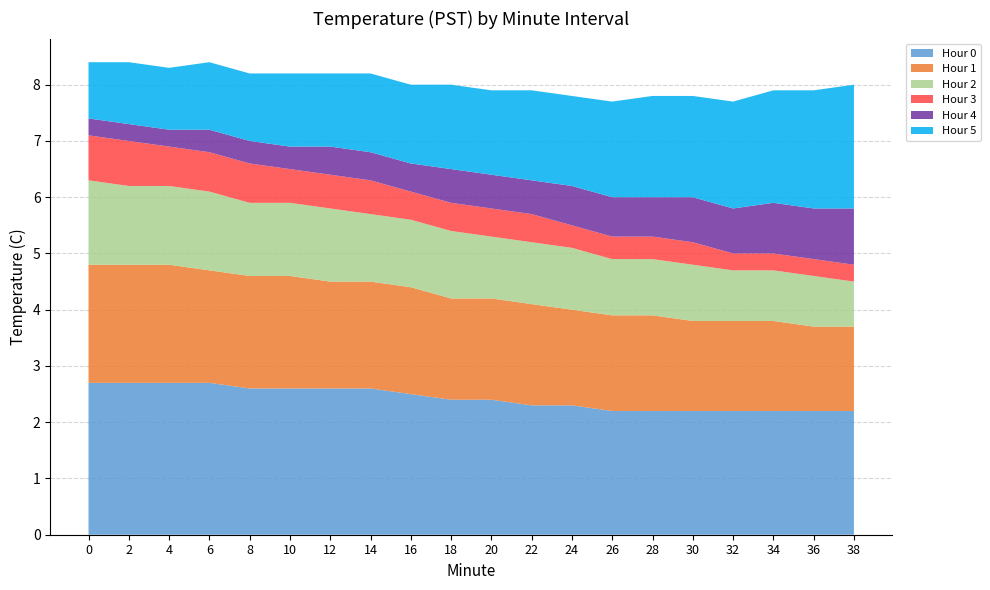

Reading right to left, extract all data points from this chart.

Hour 0: 38=2.2	36=2.2	34=2.2	32=2.2	30=2.2	28=2.2	26=2.2	24=2.3	22=2.3	20=2.4	18=2.4	16=2.5	14=2.6	12=2.6	10=2.6	8=2.6	6=2.7	4=2.7	2=2.7	0=2.7
Hour 1: 38=1.5	36=1.5	34=1.6	32=1.6	30=1.6	28=1.7	26=1.7	24=1.7	22=1.8	20=1.8	18=1.8	16=1.9	14=1.9	12=1.9	10=2.0	8=2.0	6=2.0	4=2.1	2=2.1	0=2.1
Hour 2: 38=0.8	36=0.9	34=0.9	32=0.9	30=1.0	28=1.0	26=1.0	24=1.1	22=1.1	20=1.1	18=1.2	16=1.2	14=1.2	12=1.3	10=1.3	8=1.3	6=1.4	4=1.4	2=1.4	0=1.5
Hour 3: 38=0.3	36=0.3	34=0.3	32=0.3	30=0.4	28=0.4	26=0.4	24=0.4	22=0.5	20=0.5	18=0.5	16=0.5	14=0.6	12=0.6	10=0.6	8=0.7	6=0.7	4=0.7	2=0.8	0=0.8
Hour 4: 38=1.0	36=0.9	34=0.9	32=0.8	30=0.8	28=0.7	26=0.7	24=0.7	22=0.6	20=0.6	18=0.6	16=0.5	14=0.5	12=0.5	10=0.4	8=0.4	6=0.4	4=0.3	2=0.3	0=0.3
Hour 5: 38=2.2	36=2.1	34=2.0	32=1.9	30=1.8	28=1.8	26=1.7	24=1.6	22=1.6	20=1.5	18=1.5	16=1.4	14=1.4	12=1.3	10=1.3	8=1.2	6=1.2	4=1.1	2=1.1	0=1.0